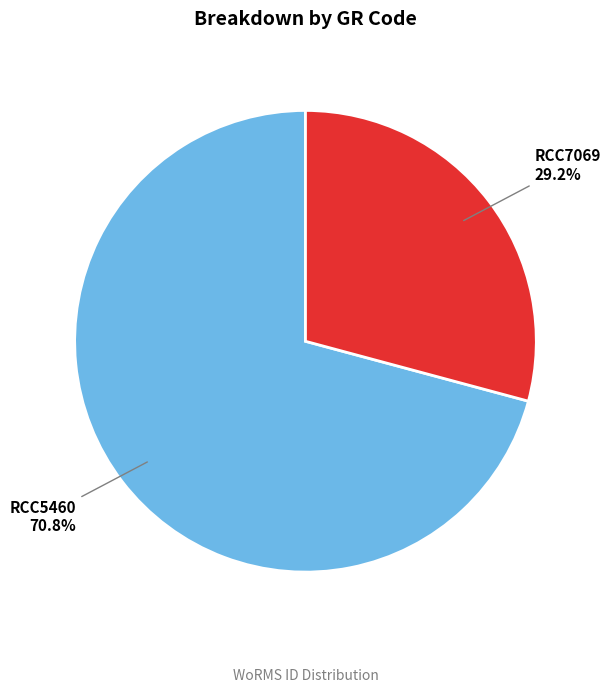

Which slice represents more than half of the pie?

RCC5460